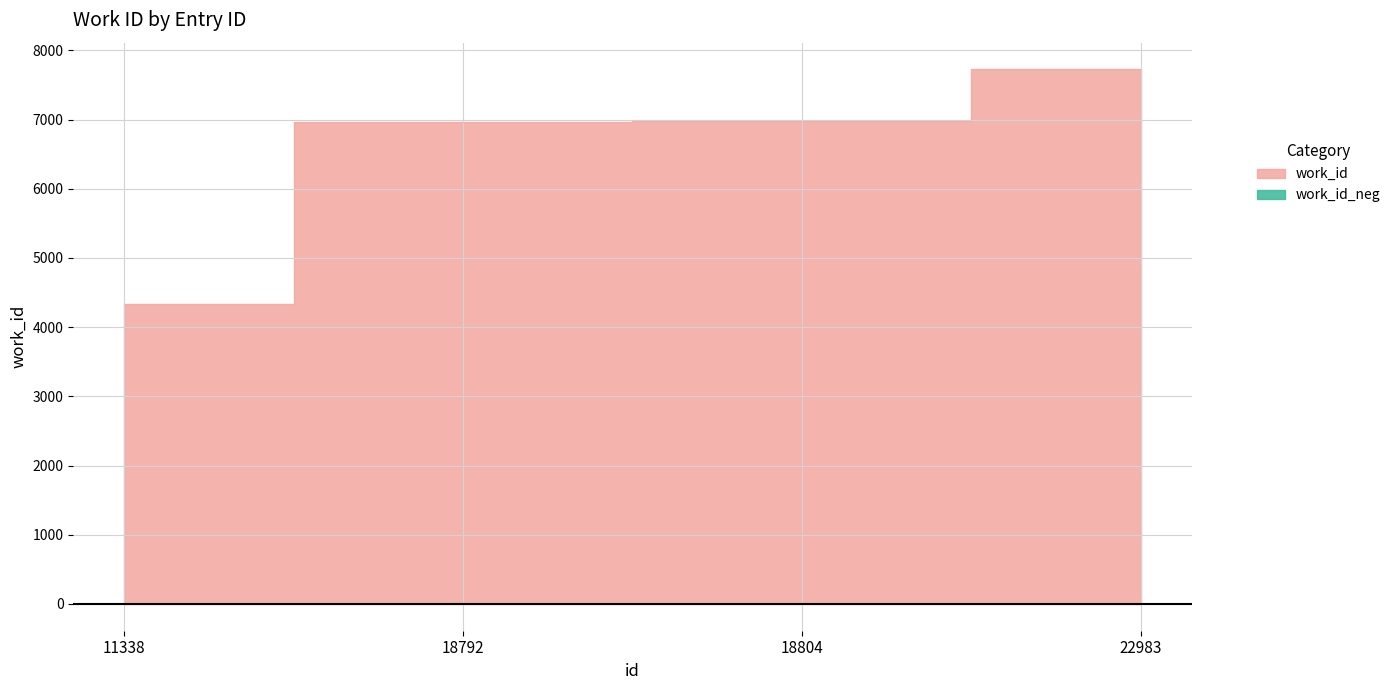

What is the difference between the maximum and minimum values?

3388